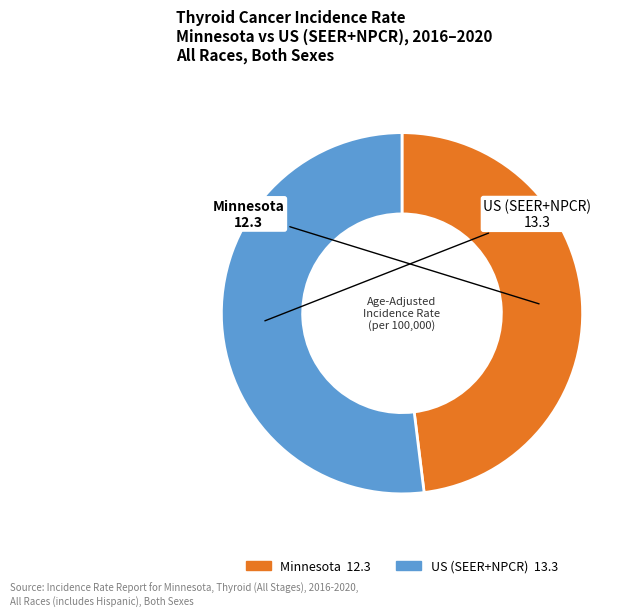

What is the ratio of the value at Minnesota to the value at US (SEER+NPCR)?

0.9